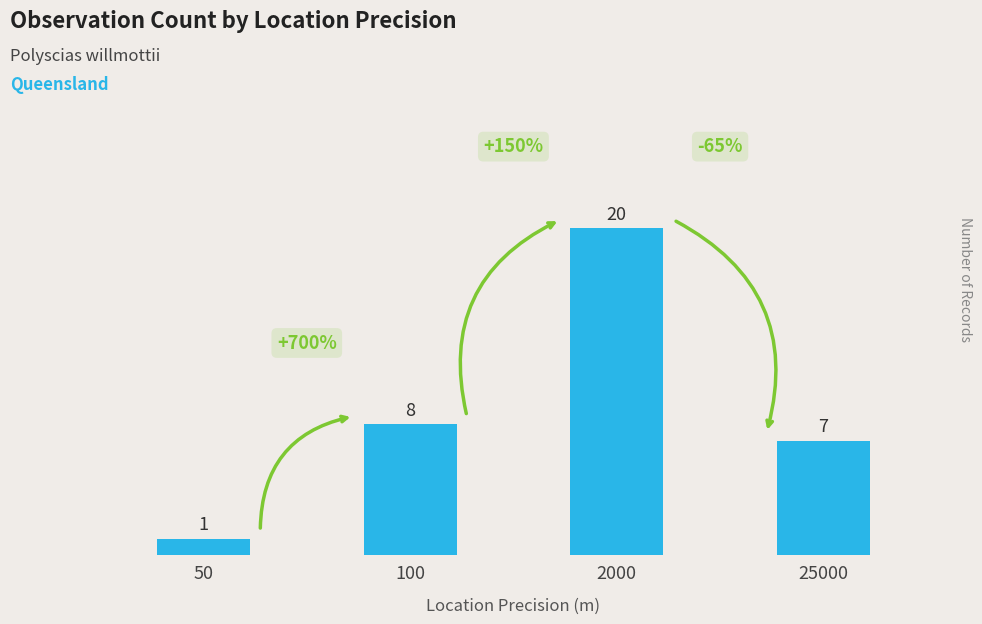

Count the number of data series in this chart.

1